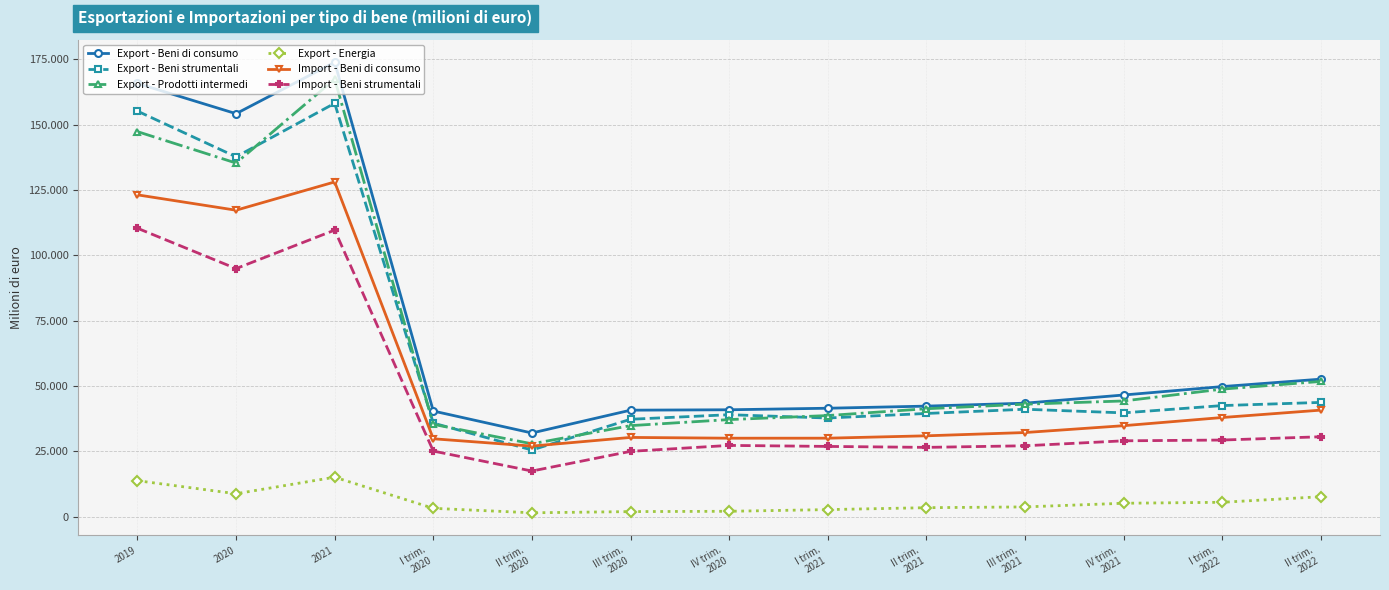

Where is the first local maximum for Export - Prodotti intermedi?

2021